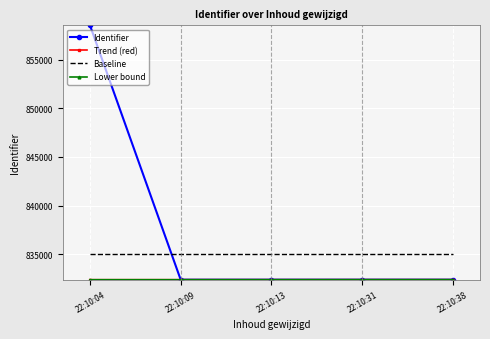

True or false: Identifier and Baseline cross at least once.

True